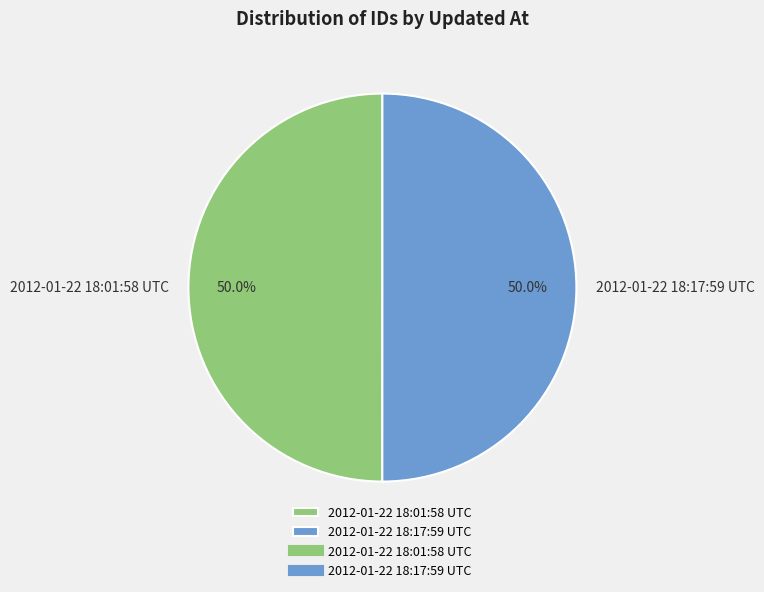

How many slices are in this pie chart?

2